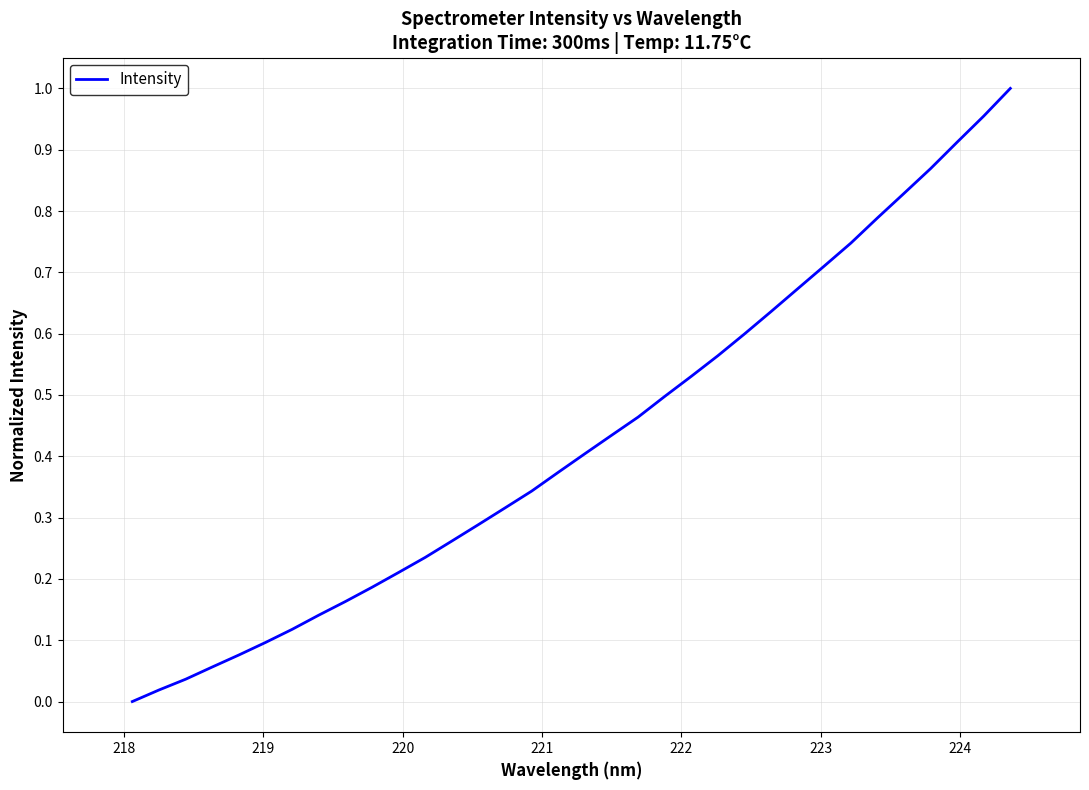

Does the chart have visible grid lines?

Yes